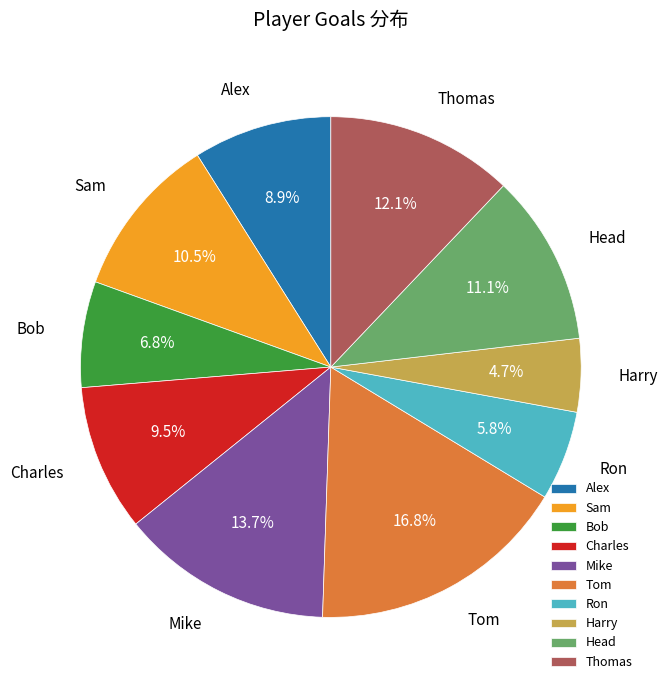

To the nearest percent, what is the difference between the largest and smallest slice percentages?

12%